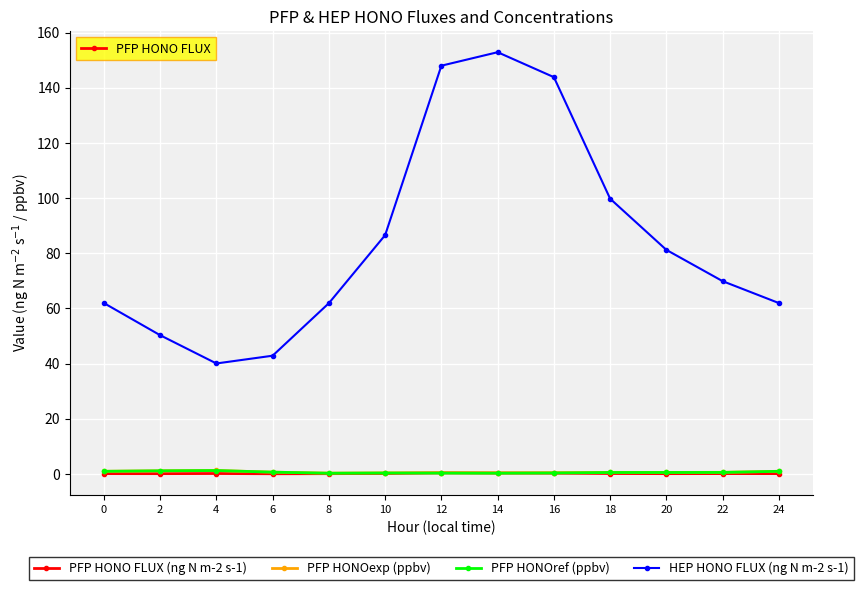

What is the difference between the maximum and second lowest values in the PFP HONOexp (ppbv) series?

0.9